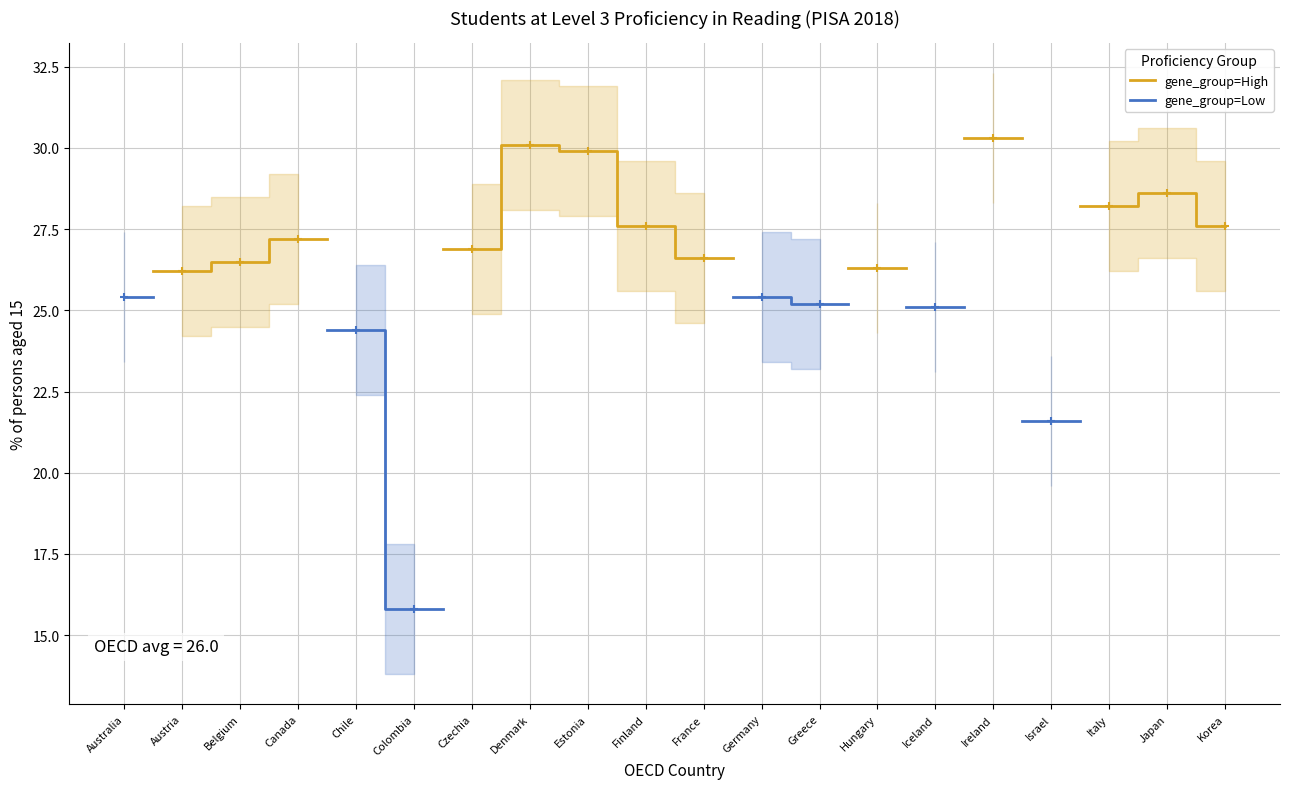

Which series has the widest spread of values?

gene_group=Low